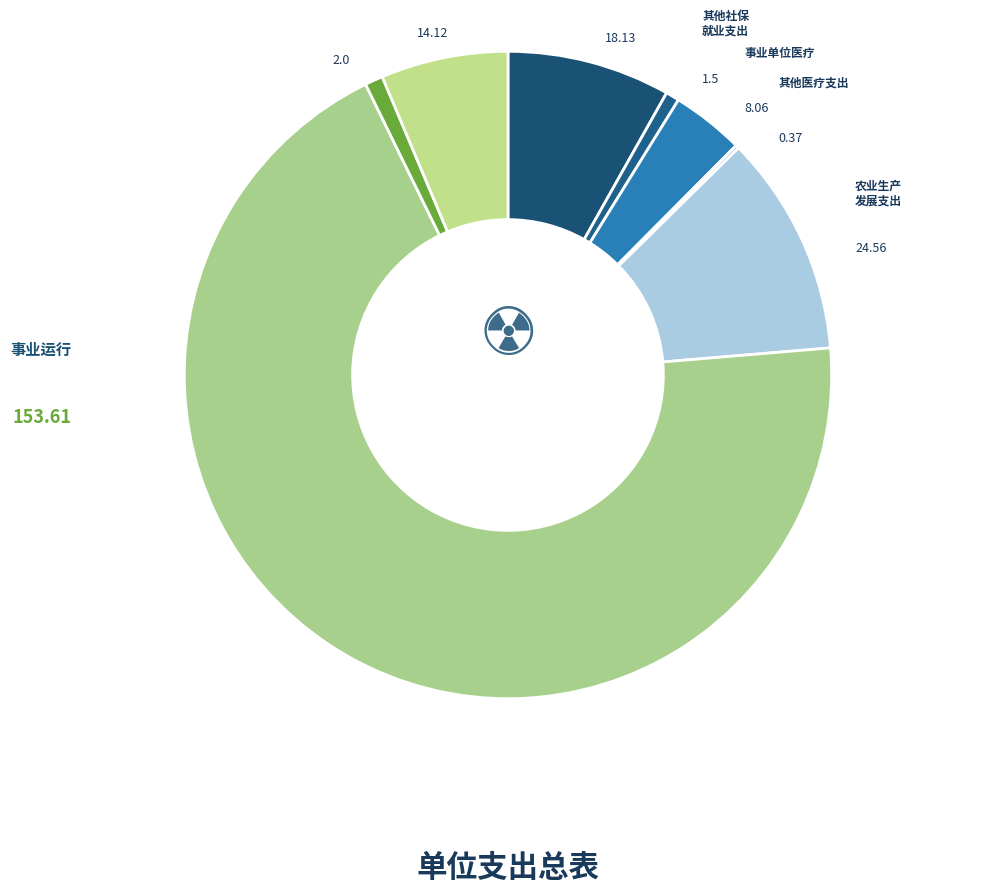

Does 事业单位医疗 account for over 50% of the chart?

No